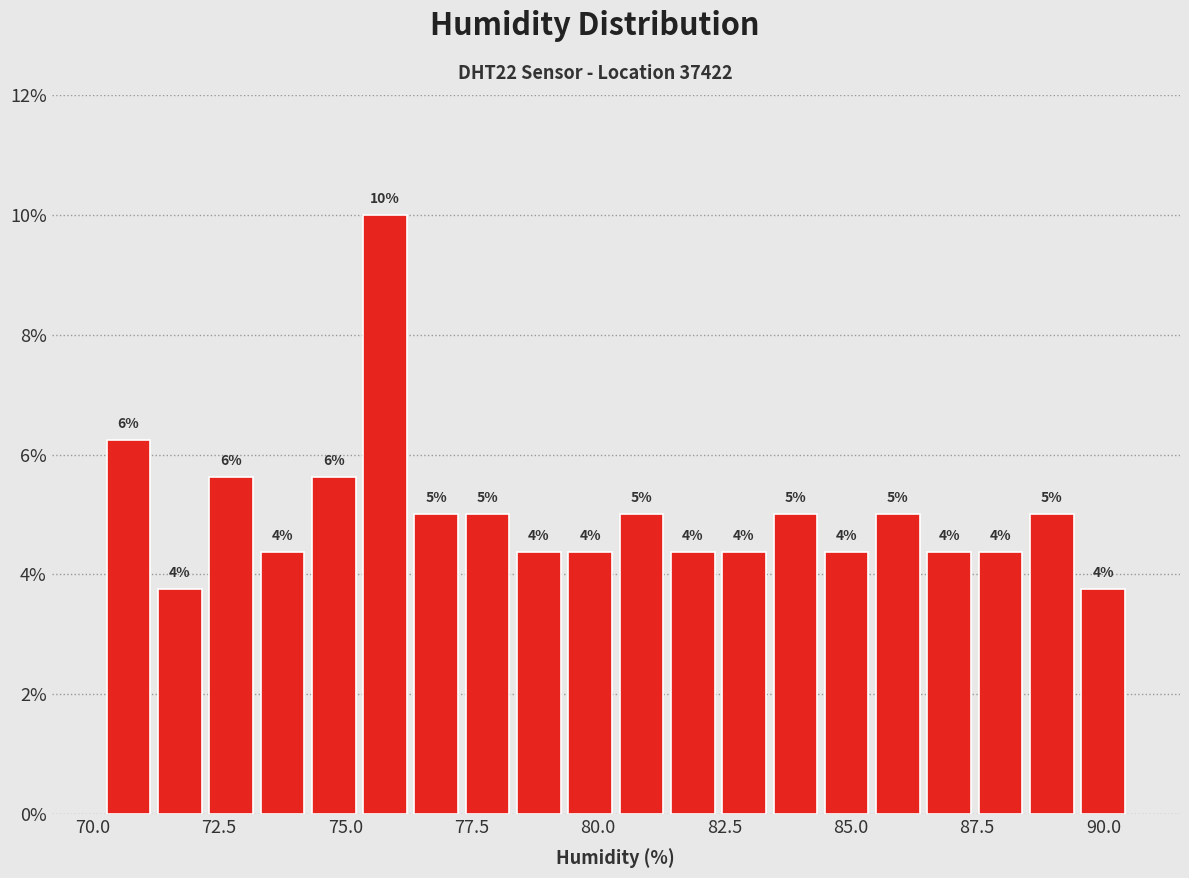

Read against the x-axis, roughly where is the centre of the tallest bar?

76.0